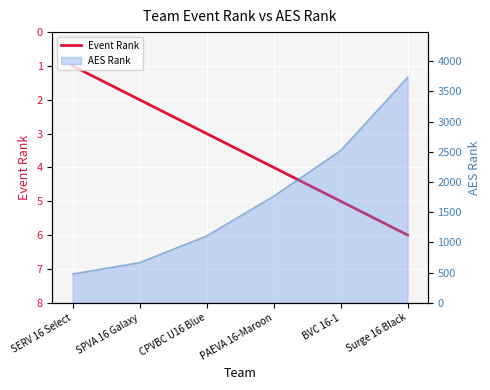

Reading left to right, extract all data points from this chart.

SERV 16 Select=1	SPVA 16 Galaxy=2	CPVBC U16 Blue=3	PAEVA 16-Maroon=4	BVC 16-1=5	Surge 16 Black=6